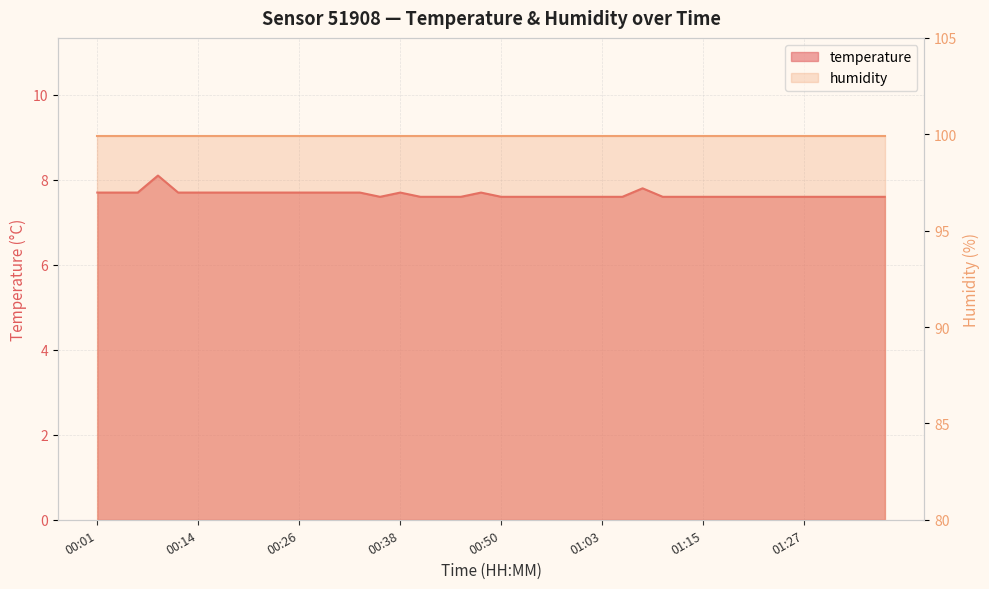

True or false: there are more than 0 points higher than both neighbors.

True